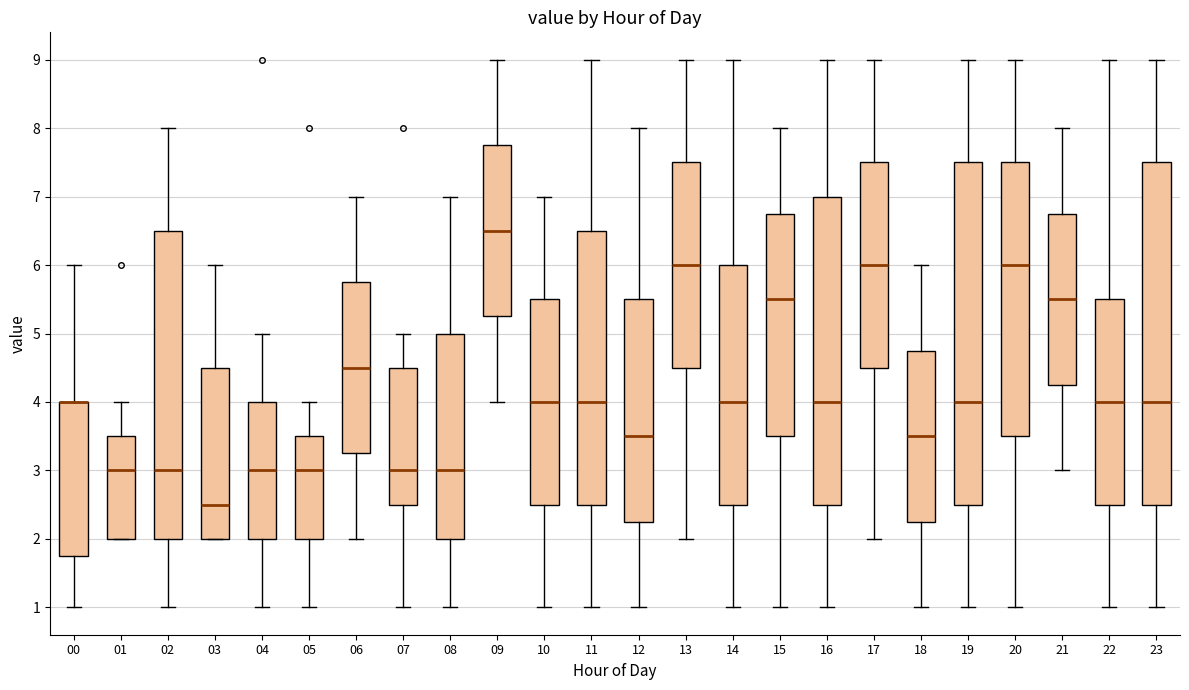

Reading left to right, transcribe this box plot: for each box, give where its median line is, the range the box spans, and where its two whiskers end, as read against the y-axis. The values are not printed on the chart, so give them approximately, as read against the axis.

00: median 4.0 (drawn on the box's upper edge), box 1.8 to 4.0, whiskers 1.0 to 6.0
01: median 3.0, box 2.0 to 3.5, whiskers 2.0 to 4.0
02: median 3.0, box 2.0 to 6.5, whiskers 1.0 to 8.0
03: median 2.5, box 2.0 to 4.5, whiskers 2.0 to 6.0
04: median 3.0, box 2.0 to 4.0, whiskers 1.0 to 5.0
05: median 3.0, box 2.0 to 3.5, whiskers 1.0 to 4.0
06: median 4.5, box 3.3 to 5.8, whiskers 2.0 to 7.0
07: median 3.0, box 2.5 to 4.5, whiskers 1.0 to 5.0
08: median 3.0, box 2.0 to 5.0, whiskers 1.0 to 7.0
09: median 6.5, box 5.3 to 7.8, whiskers 4.0 to 9.0
10: median 4.0, box 2.5 to 5.5, whiskers 1.0 to 7.0
11: median 4.0, box 2.5 to 6.5, whiskers 1.0 to 9.0
12: median 3.5, box 2.3 to 5.5, whiskers 1.0 to 8.0
13: median 6.0, box 4.5 to 7.5, whiskers 2.0 to 9.0
14: median 4.0, box 2.5 to 6.0, whiskers 1.0 to 9.0
15: median 5.5, box 3.5 to 6.8, whiskers 1.0 to 8.0
16: median 4.0, box 2.5 to 7.0, whiskers 1.0 to 9.0
17: median 6.0, box 4.5 to 7.5, whiskers 2.0 to 9.0
18: median 3.5, box 2.3 to 4.8, whiskers 1.0 to 6.0
19: median 4.0, box 2.5 to 7.5, whiskers 1.0 to 9.0
20: median 6.0, box 3.5 to 7.5, whiskers 1.0 to 9.0
21: median 5.5, box 4.3 to 6.8, whiskers 3.0 to 8.0
22: median 4.0, box 2.5 to 5.5, whiskers 1.0 to 9.0
23: median 4.0, box 2.5 to 7.5, whiskers 1.0 to 9.0